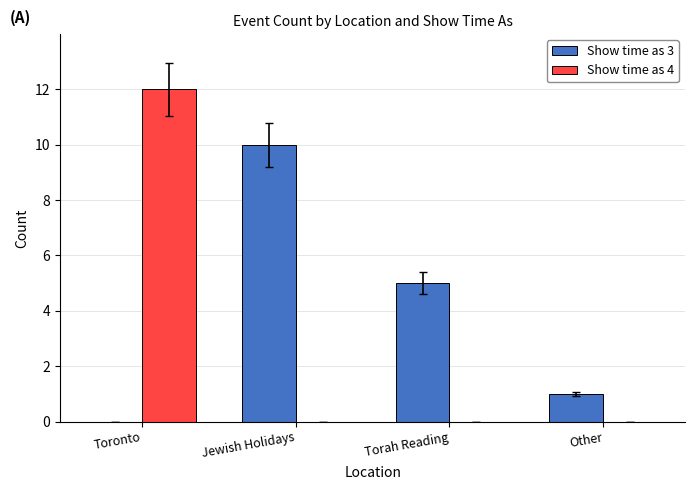

Which label corresponds to the largest value in the chart?

Toronto